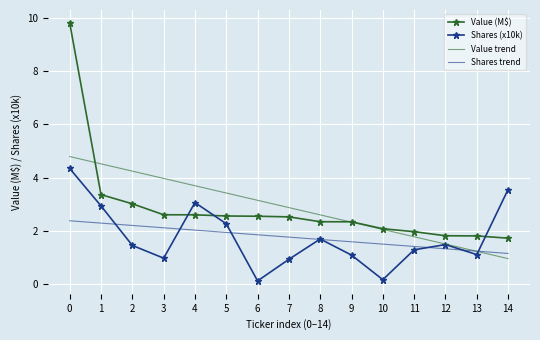

Where is Shares trend nearest to the value 1?

14